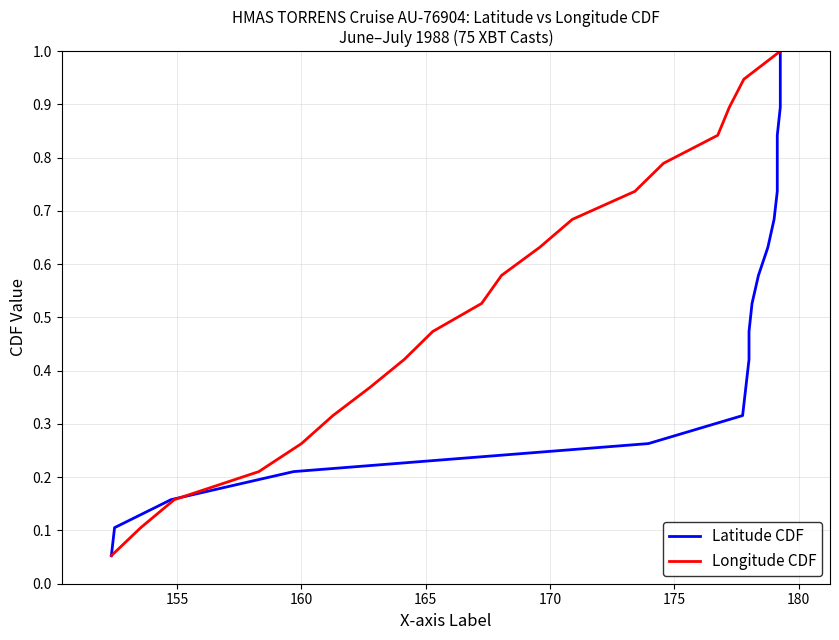

What is the highest value of the Longitude CDF series?

1.0